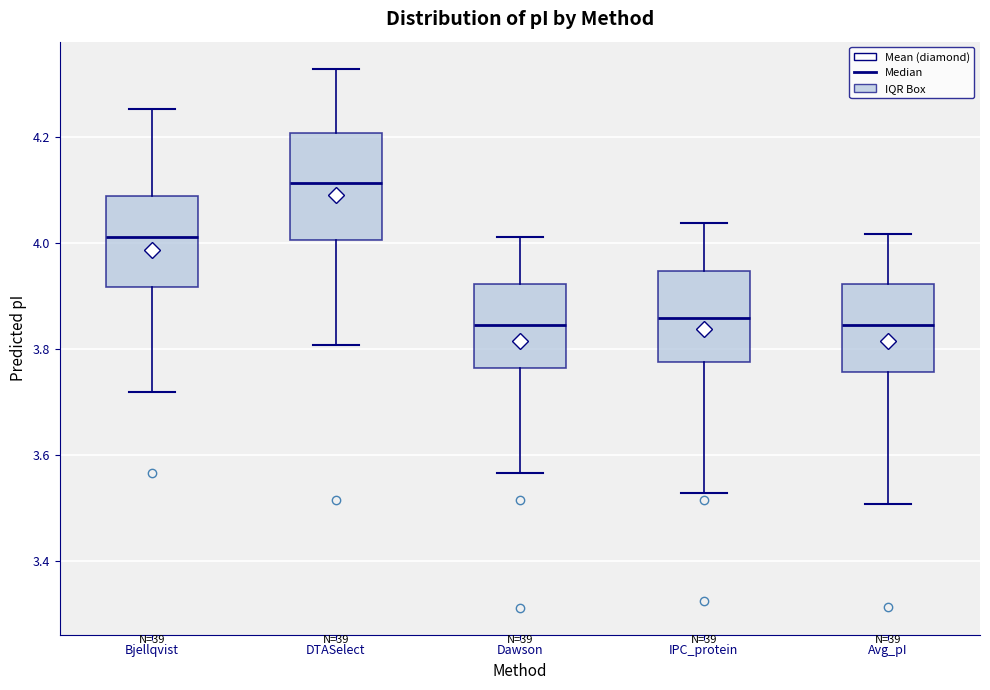

Where is the lower edge of the box for Dawson on the y-axis? The values are not printed on the chart, so give them approximately, as read against the axis.

3.76